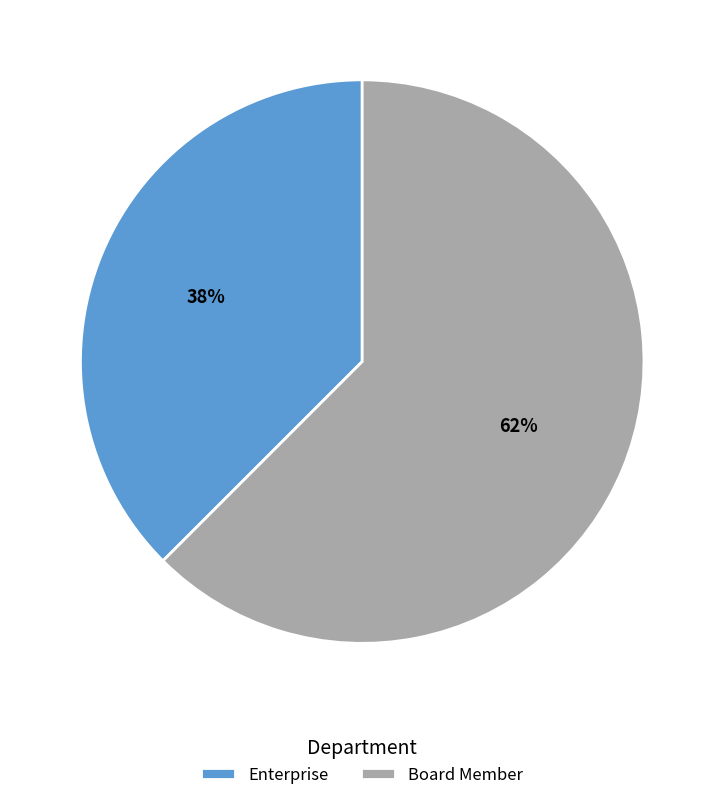

How many segments does this pie chart have?

2